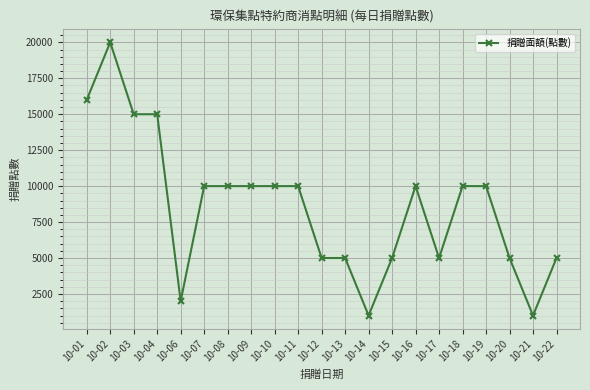

What is the difference between the maximum and second lowest values?

19000